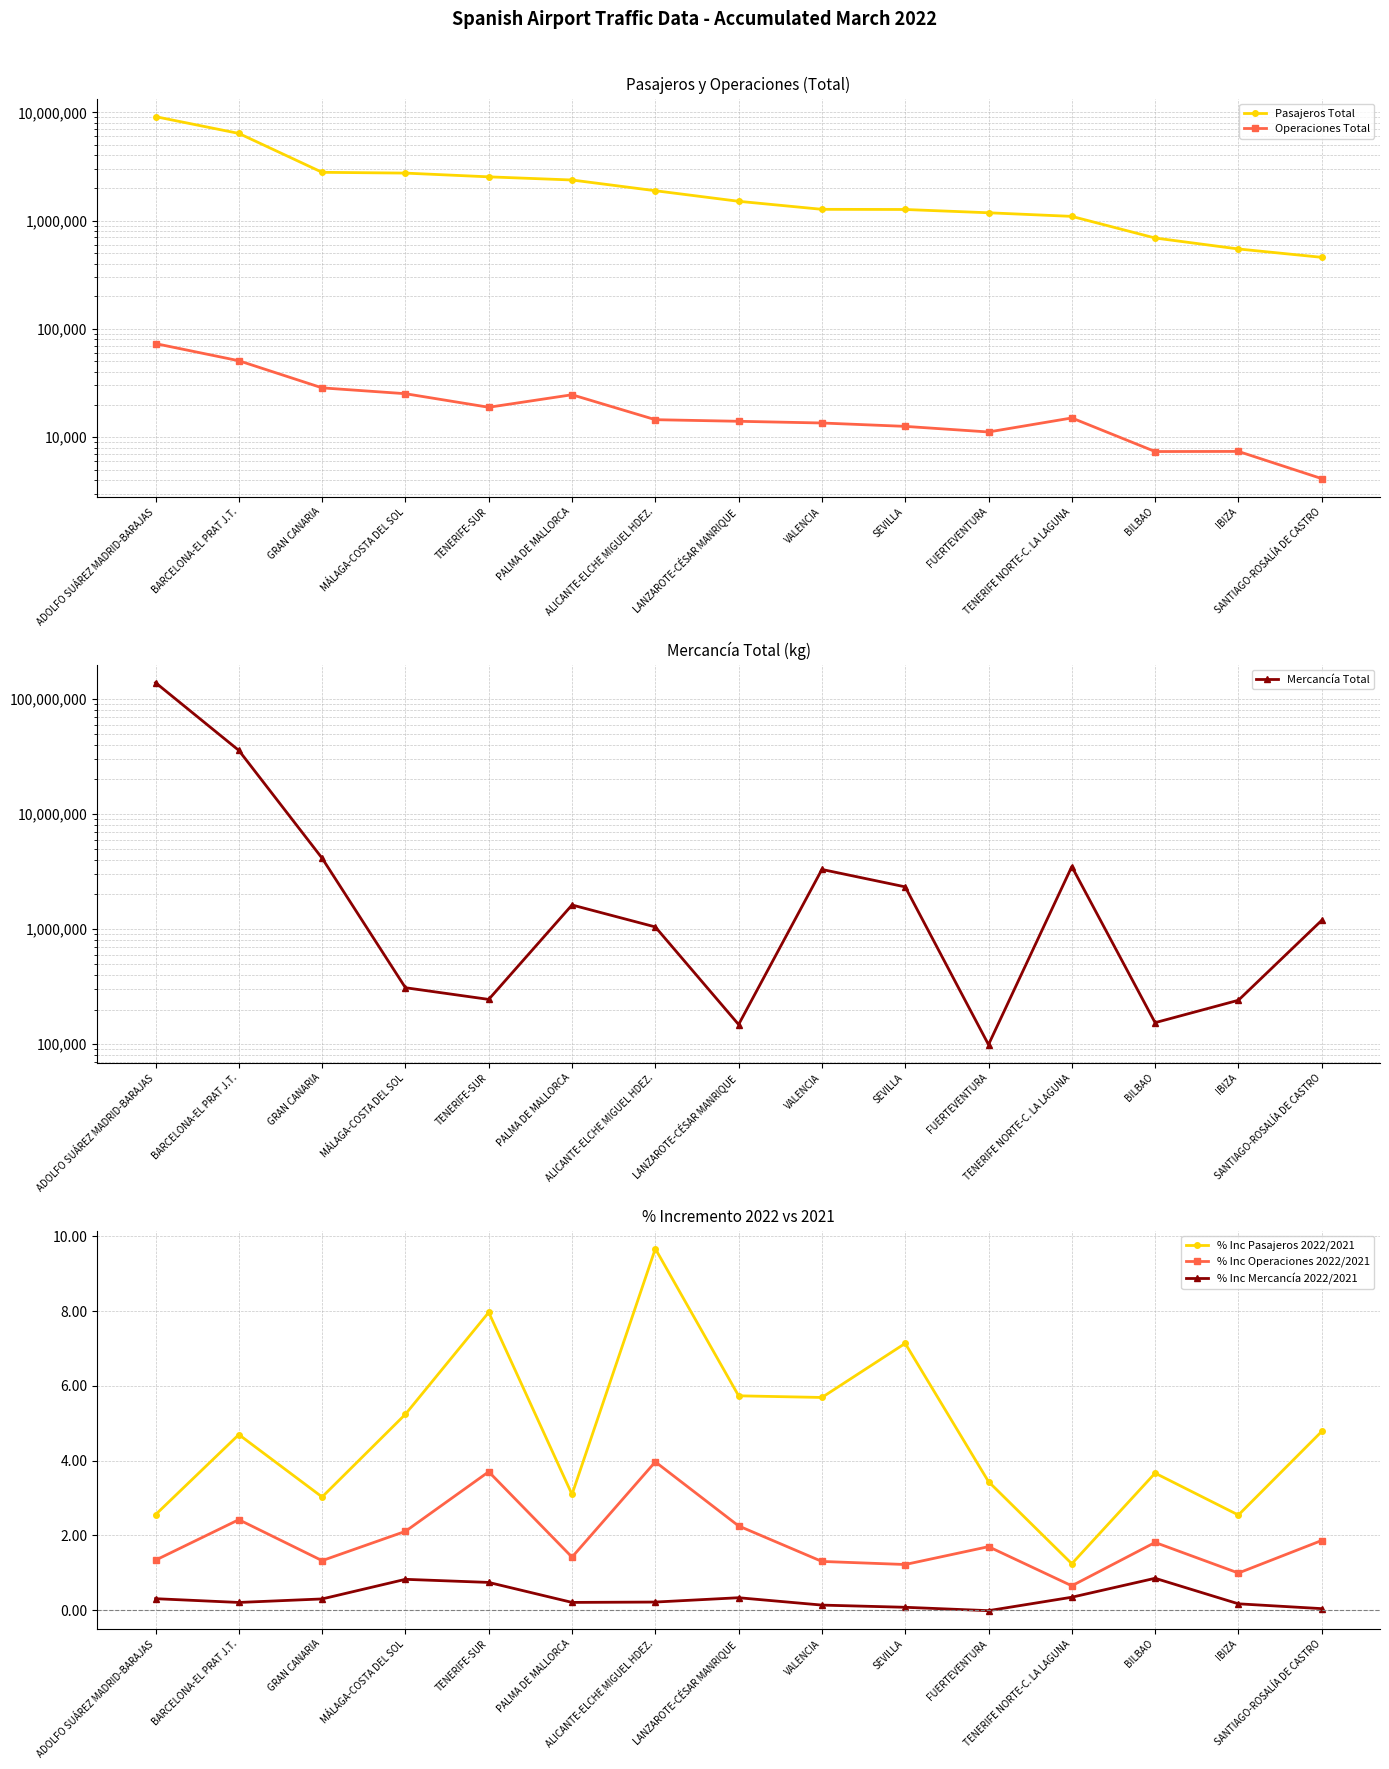

What is the value of the Pasajeros Total point at the 6th from the left?

2371659.0